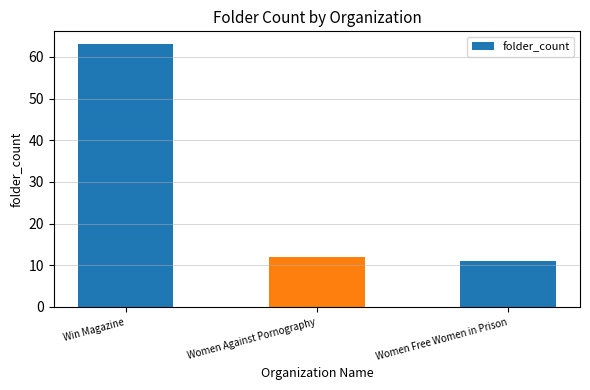

True or false: the data shows 11 at Women Free Women in Prison.

True